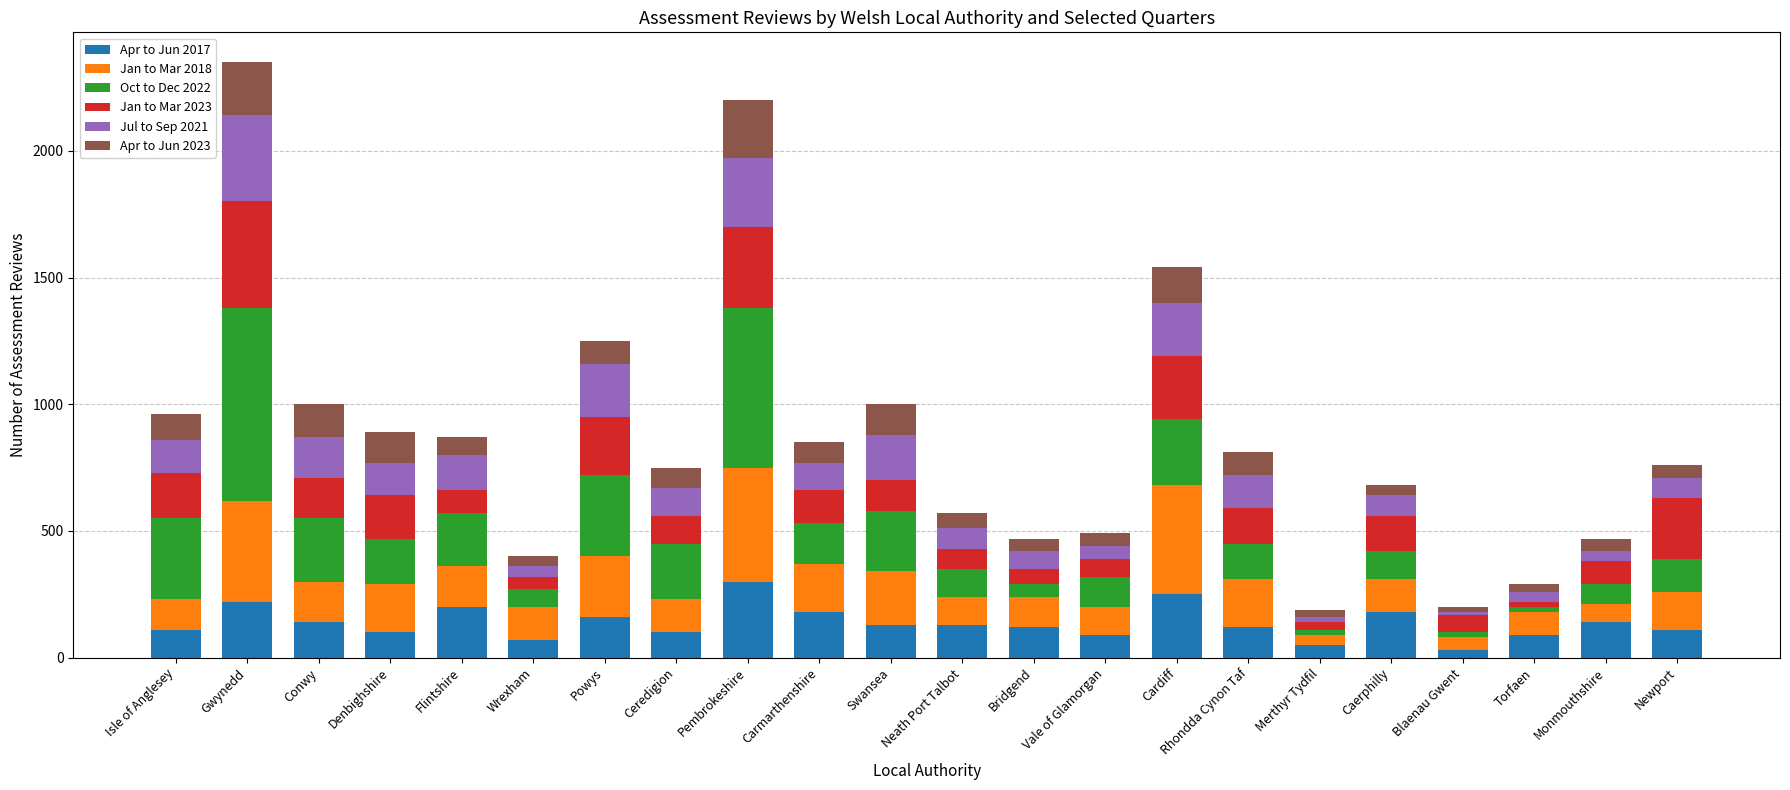

True or false: Apr to Jun 2017 has a value of 120 at Bridgend.

True